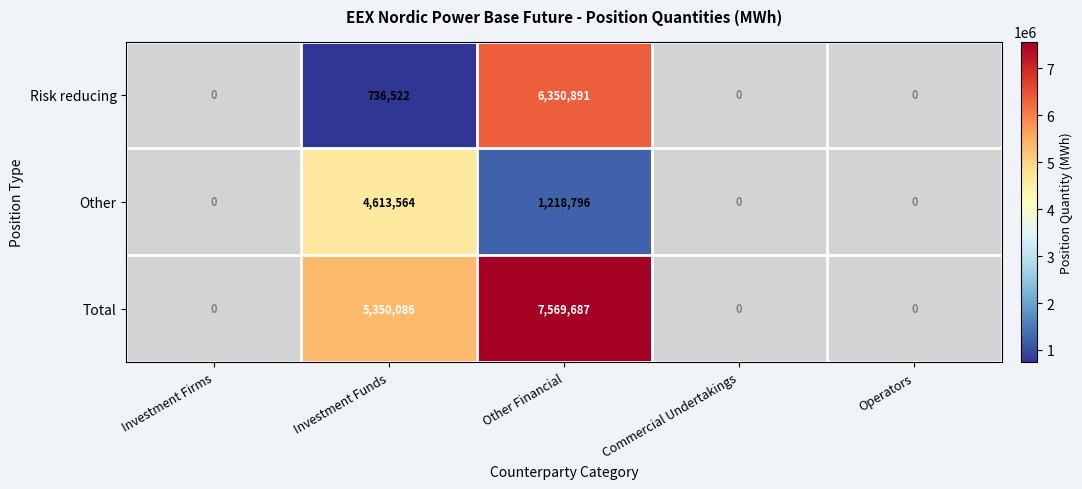

The Total series shows 5350086 at Investment Funds. True or false?

True